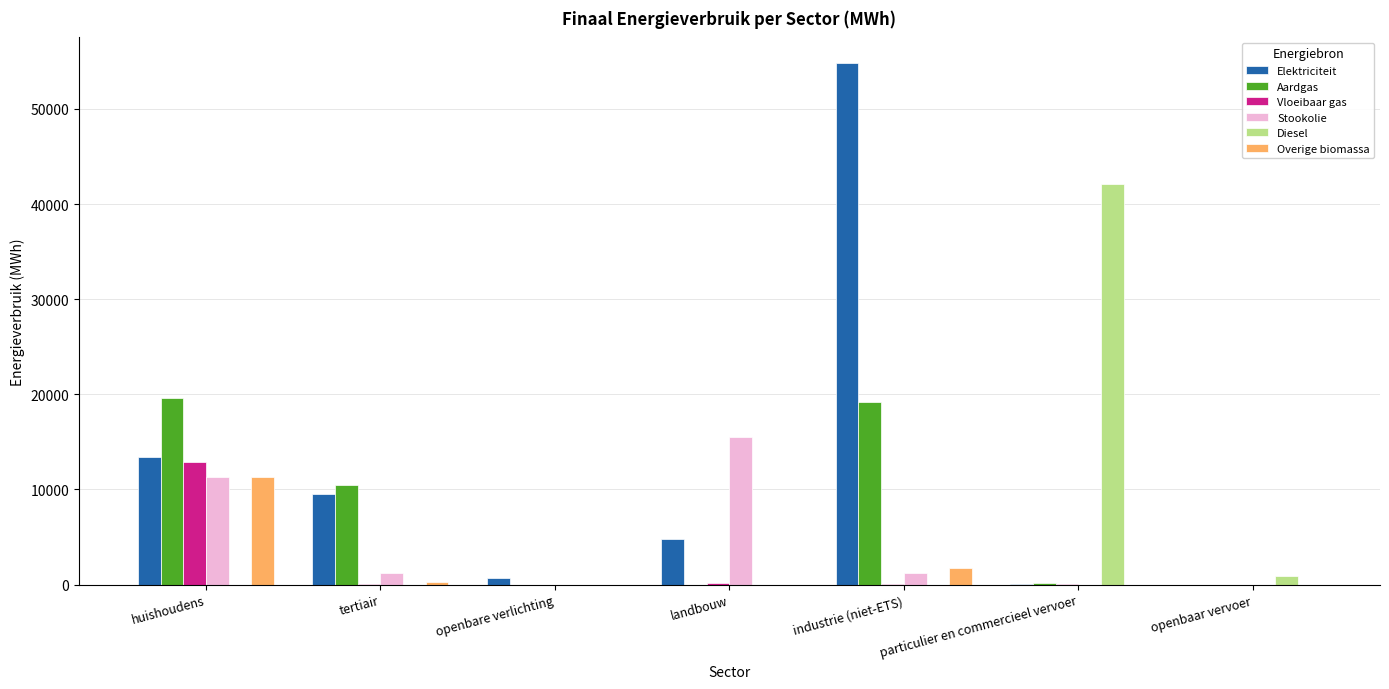

At which category does the chart reach its peak across all series?

industrie (niet-ETS)